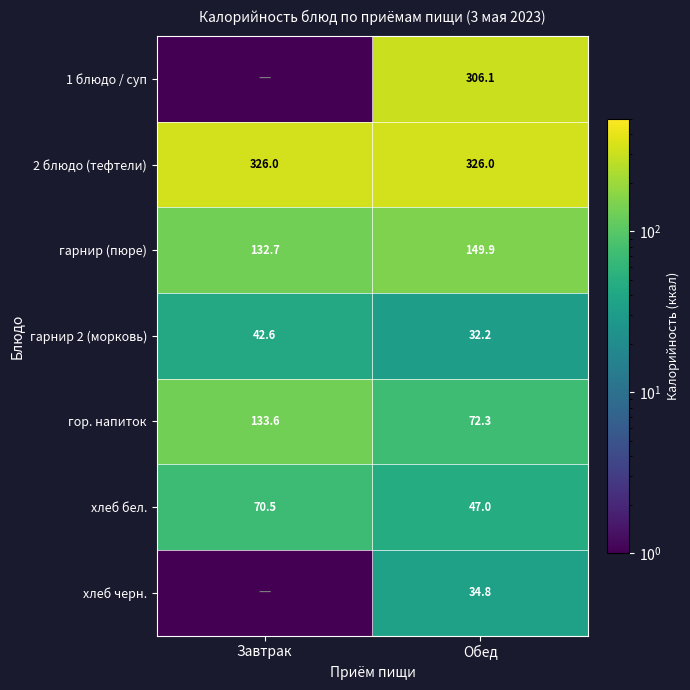

The value of хлеб черн. at Обед is 23.9. True or false?

False